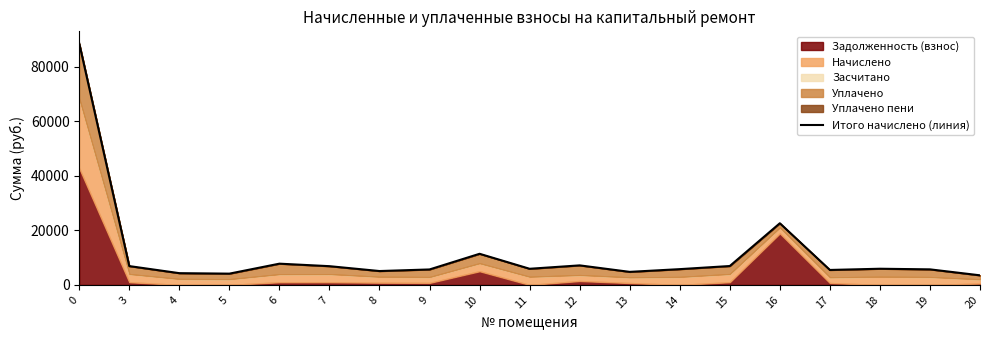

What is the average value?

11276.3